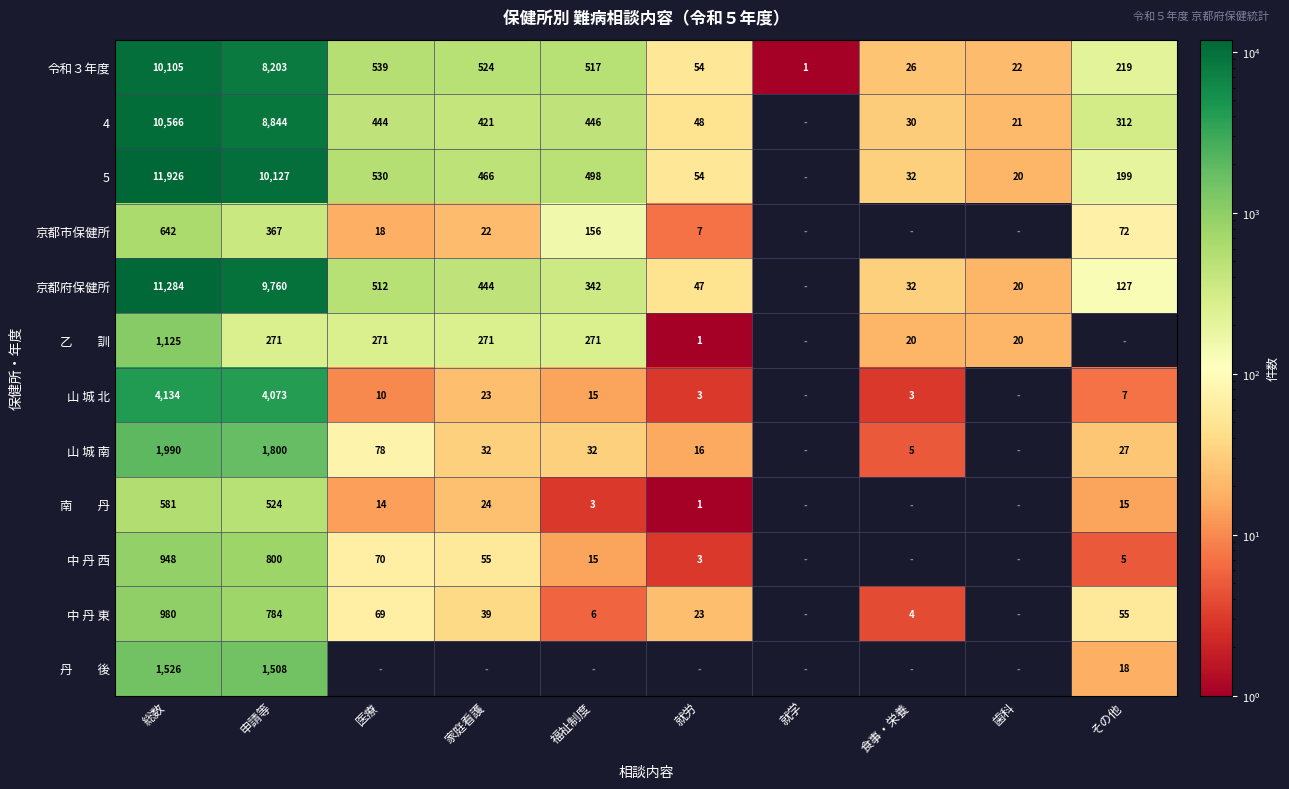

The value of 4 at 総数 is 15620. True or false?

False